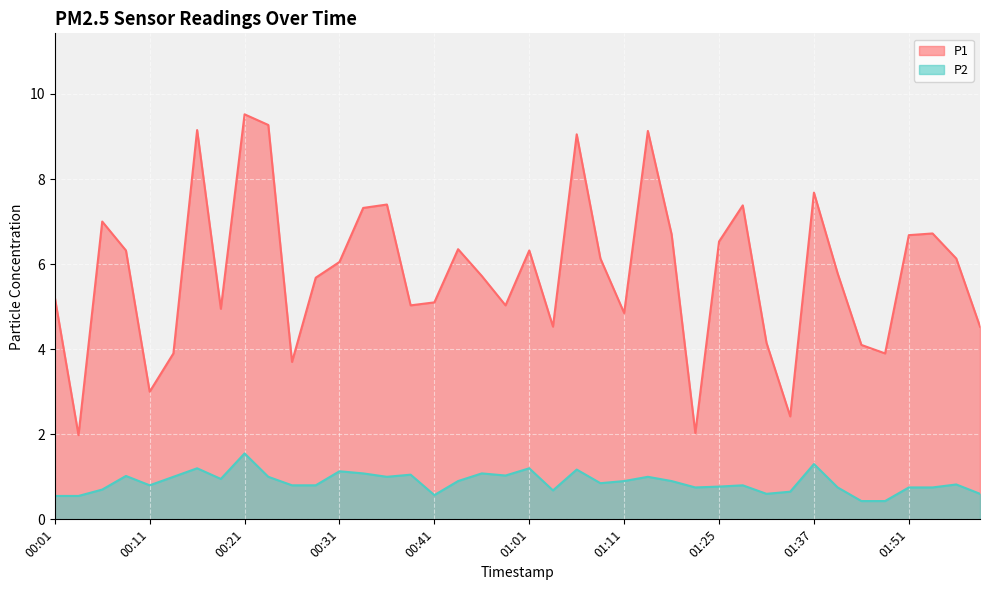

Which series has the largest total across all categories?

P1